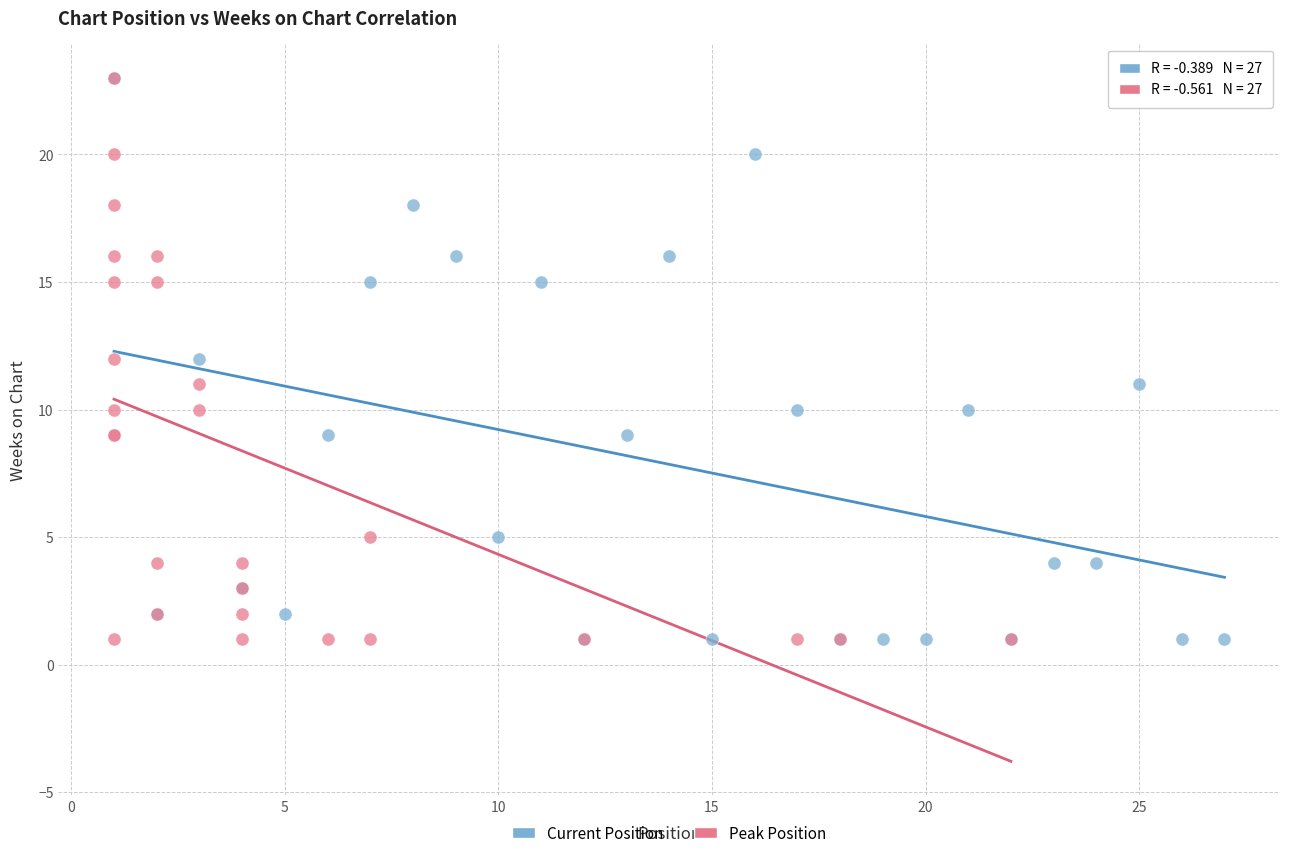

What are all the series names shown in the legend?

Current Position, Peak Position